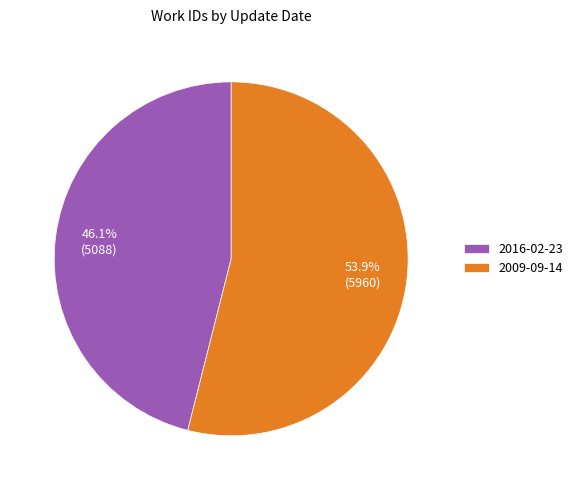

To the nearest percent, what is the difference between the 2009-09-14 and 2016-02-23 slice percentages?

8%